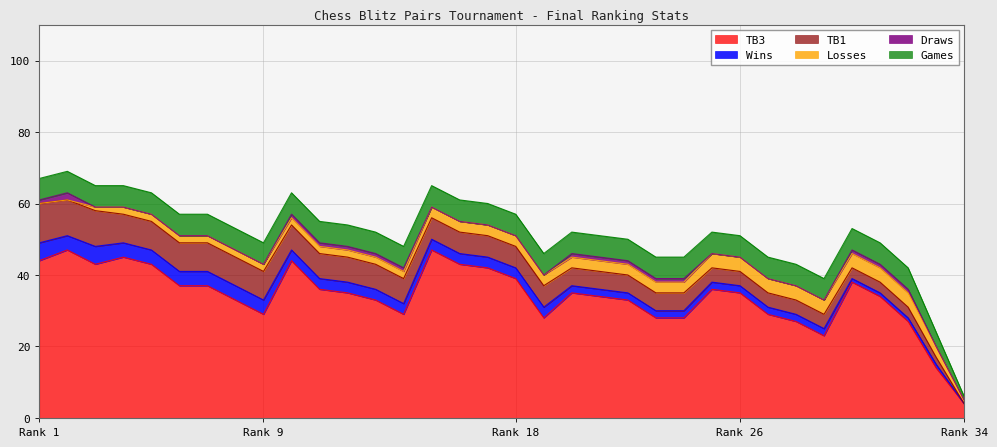

Which series has the largest total across all categories?

TB3